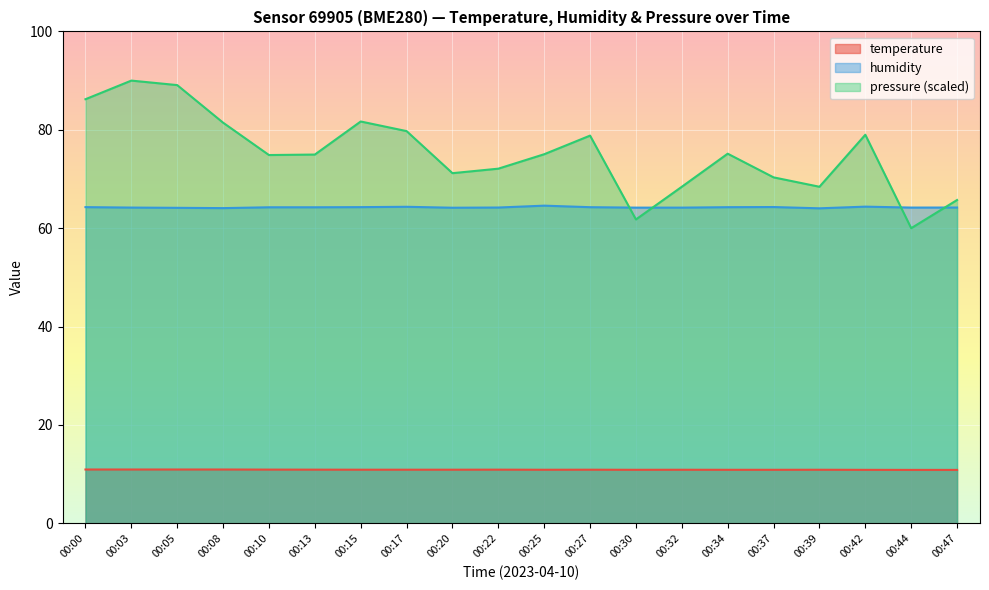

Which has a higher value, 00:05 or 00:22?

00:05